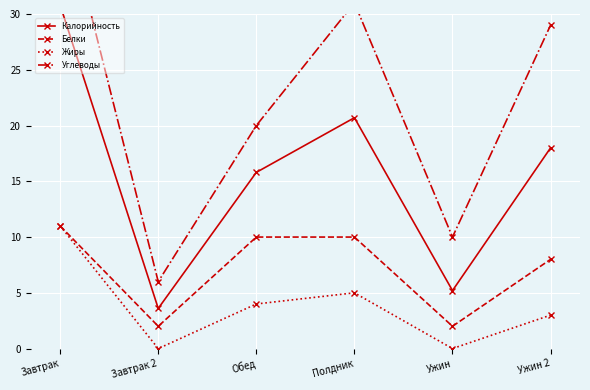

Is the value of Углеводы at Полдник greater than the value of Жиры at Ужин?

Yes